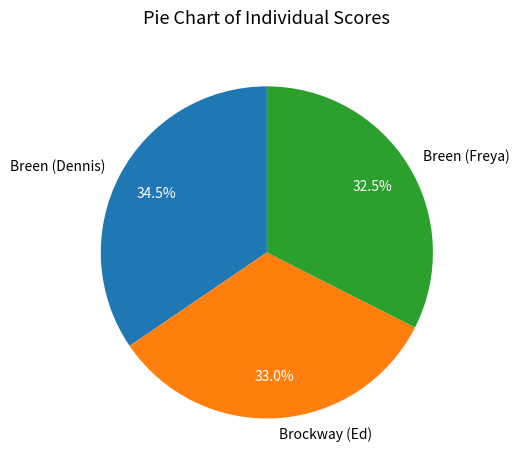

To the nearest percent, what is the average slice percentage?

33%